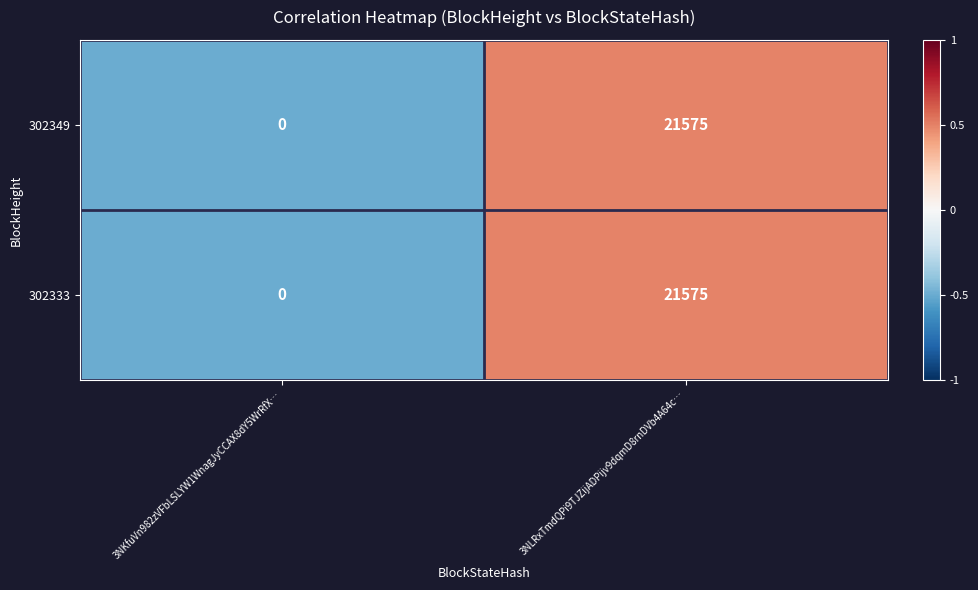

List the labels in order of 302349 value, largest first.

3NLRxTmdQPi9TJZijADPijv9dqmD8rnDVb4A64c…, 3NKfuVn982zVFbLSLYW1WnagJyCCAX8dY5WrRfX…